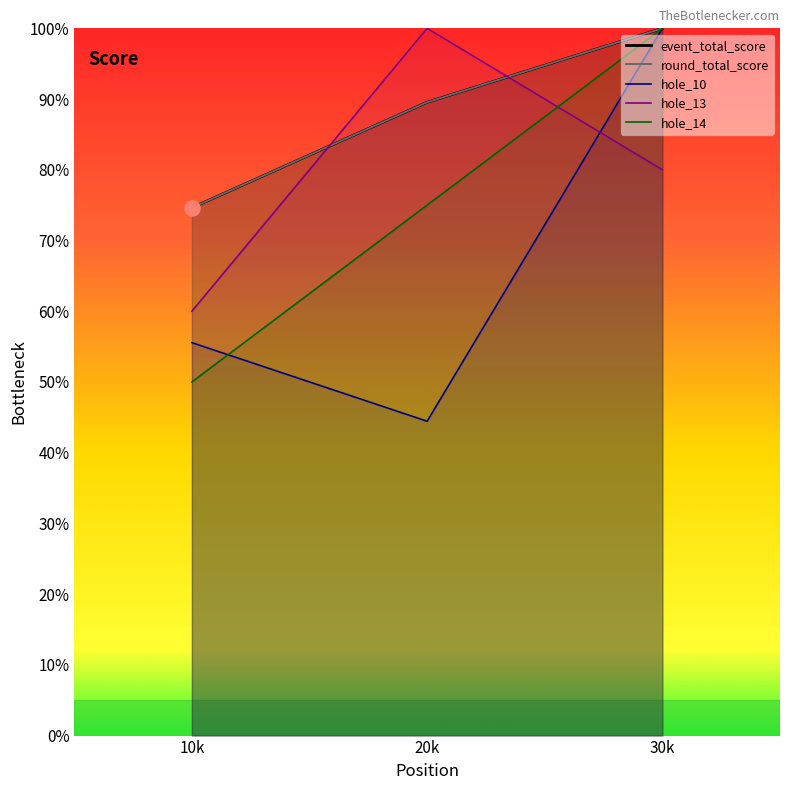

Which series contains the highest Y value?

event_total_score